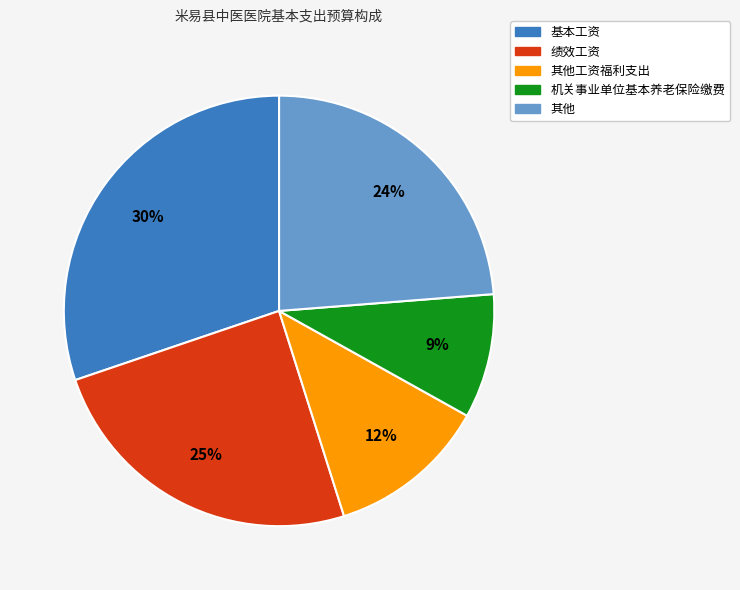

To the nearest percent, what is the average slice percentage?

20%